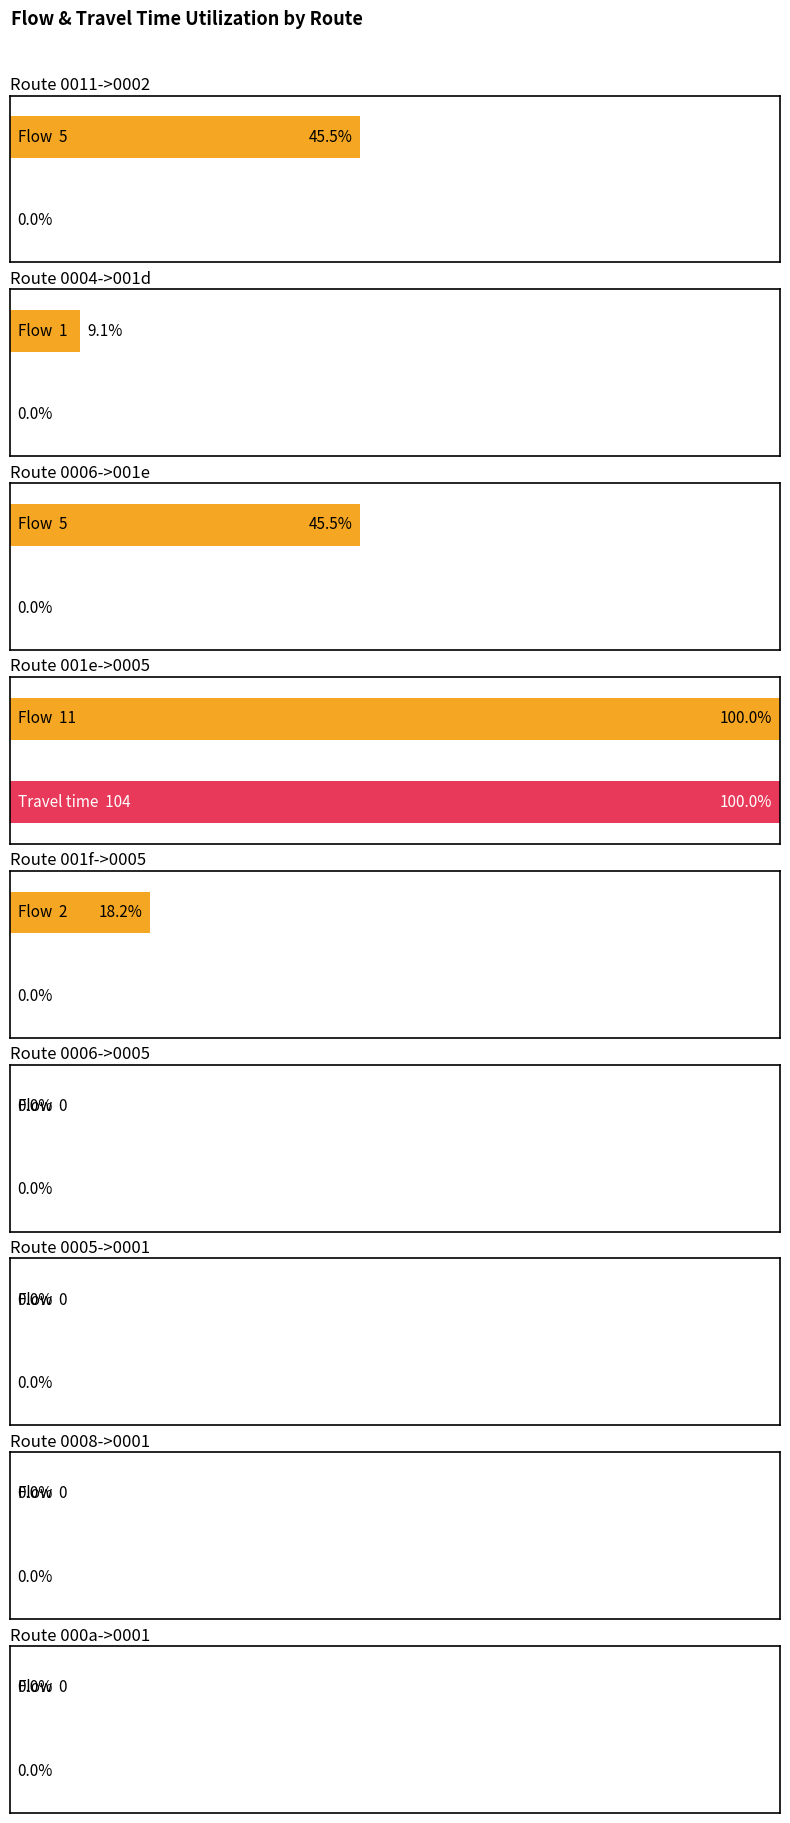

True or false: the data shows 0 at 0.

True